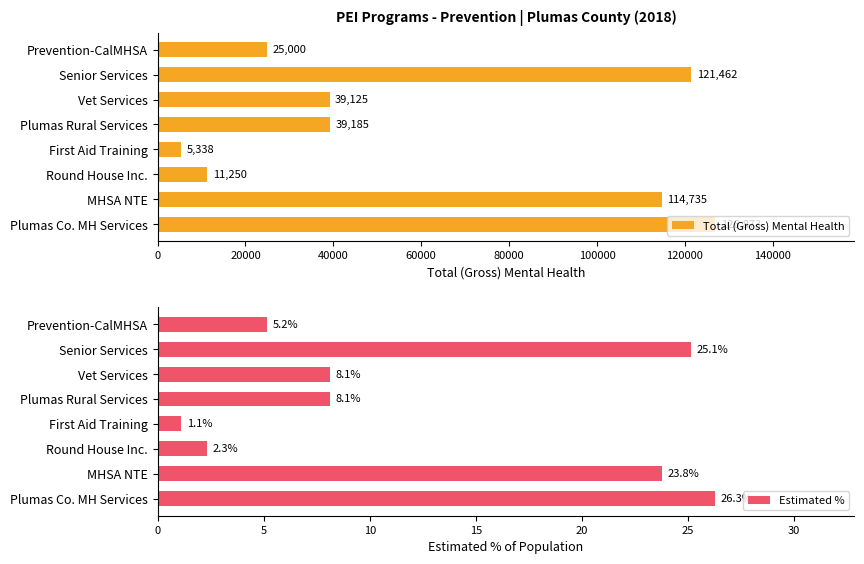

Which series has the largest range (max minus min)?

Total (Gross) Mental Health